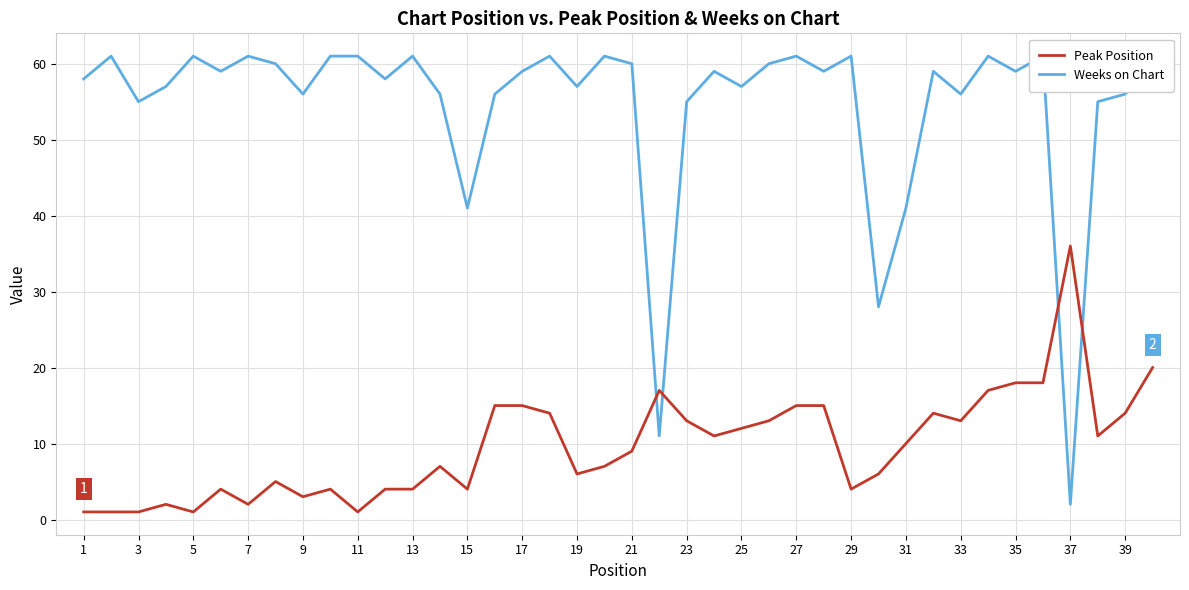

Is it true that Peak Position equals 2 at 29?

False